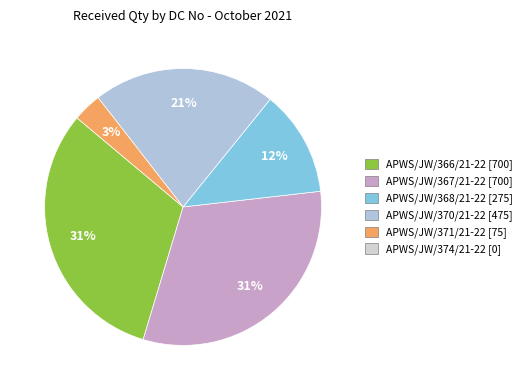

To the nearest percent, what is the average slice percentage?

20%